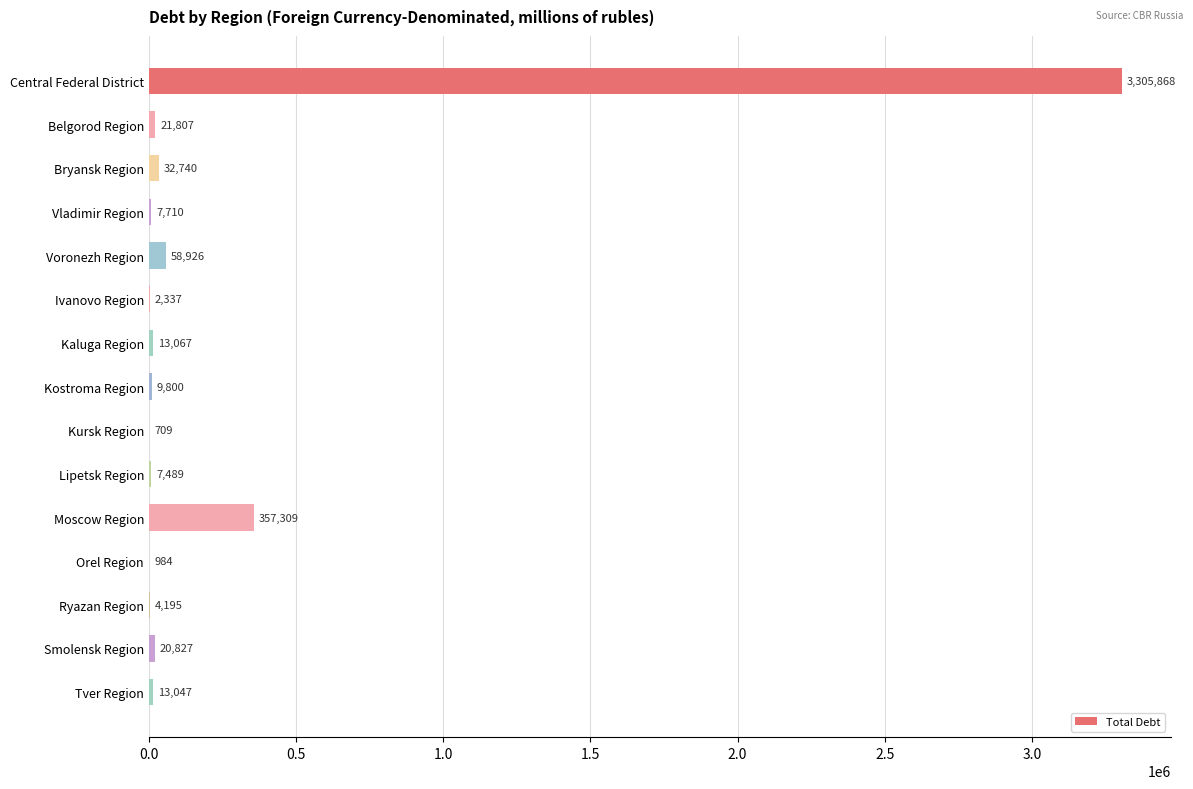

What is the sum of the values at Ivanovo Region and Bryansk Region?

35077